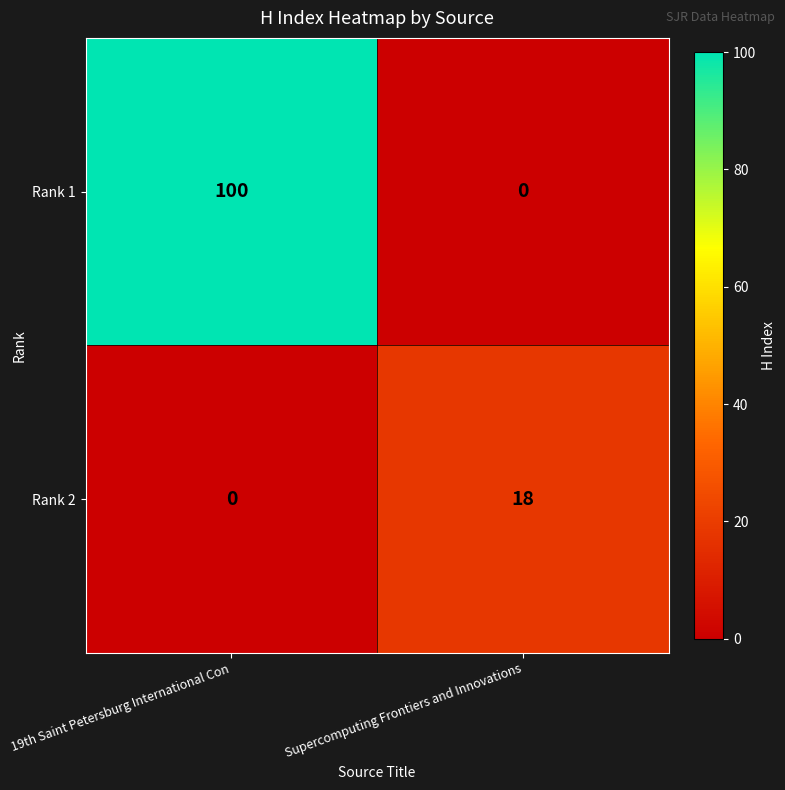

At which label is Rank 2 closest to 9?

19th Saint Petersburg International Con